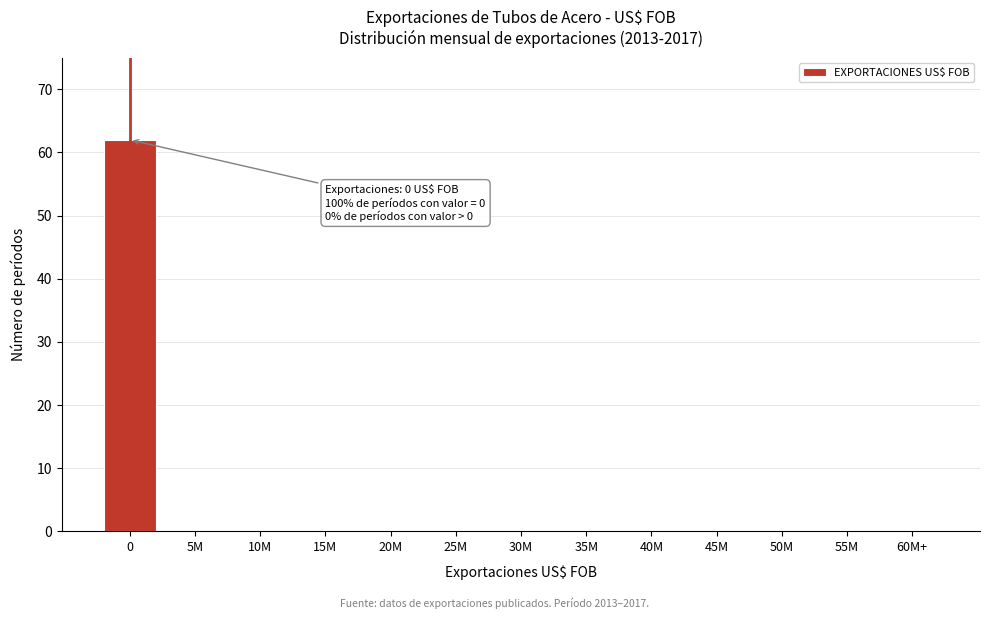

Reading left to right, transcribe all the data shown in this chart.

0=62	5M=0	10M=0	15M=0	20M=0	25M=0	30M=0	35M=0	40M=0	45M=0	50M=0	55M=0	60M+=0